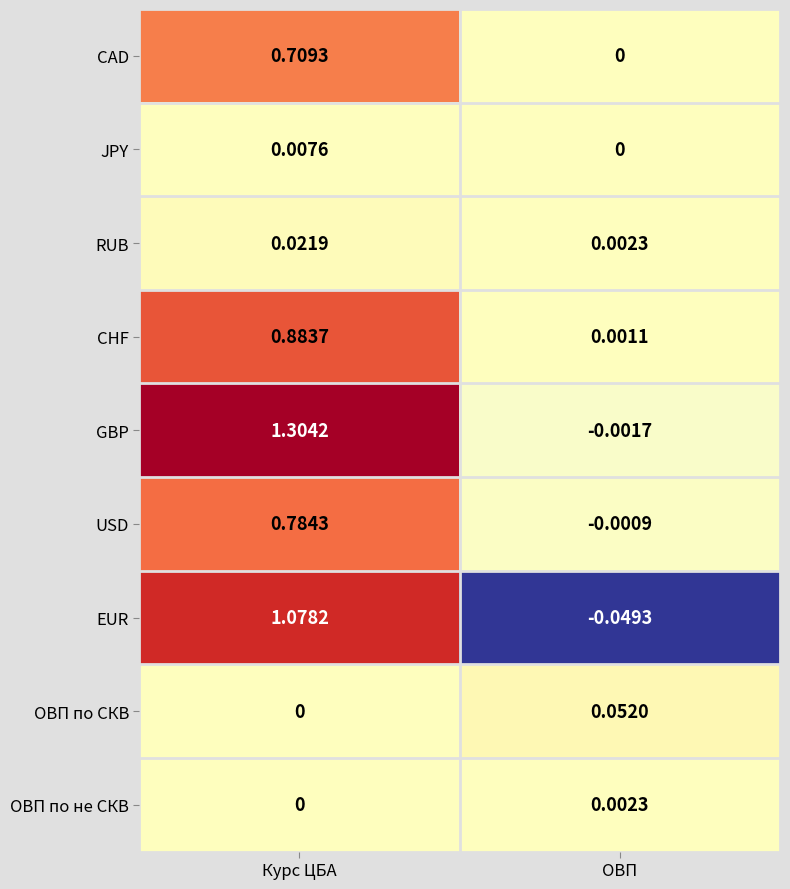

Where is CHF nearest to the value 0?

ОВП